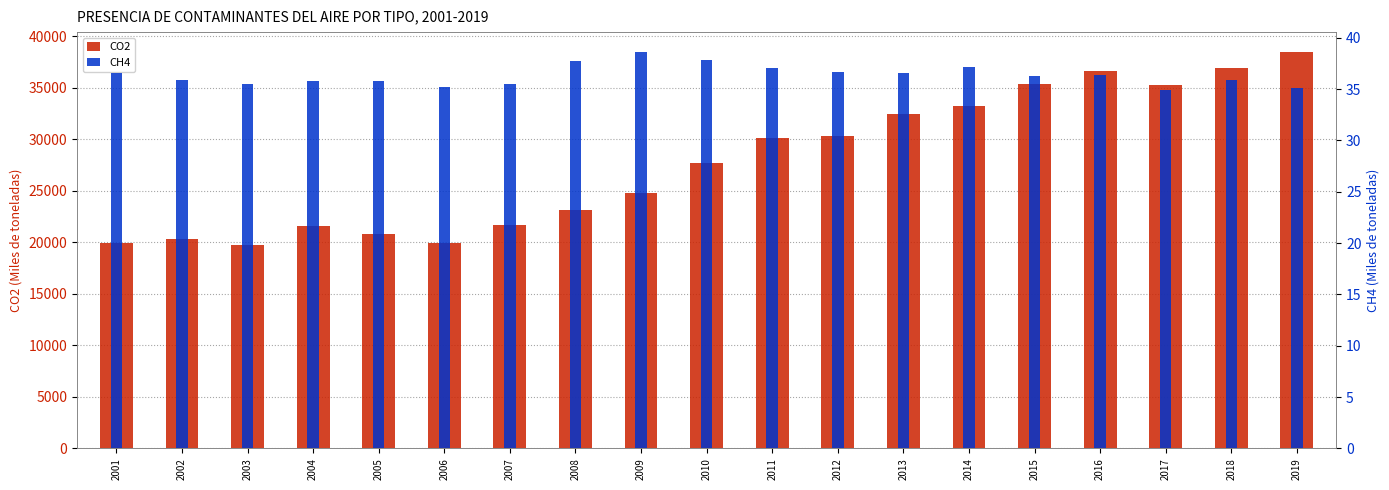

Between 2002 and 2015, which series saw the biggest shift?

CO2